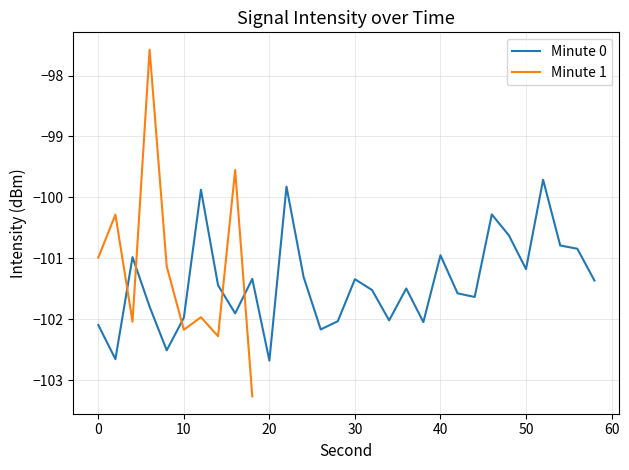

Count the number of data series in this chart.

2